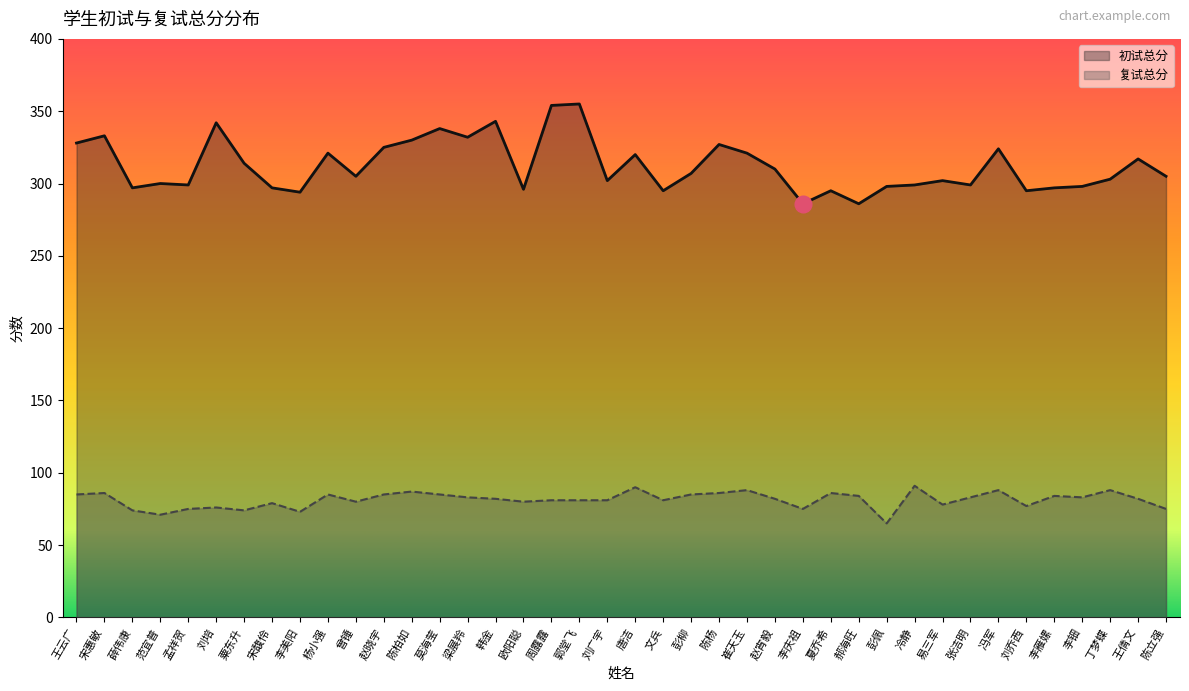

What is the label of the 3rd point from the right?

丁梦蝶